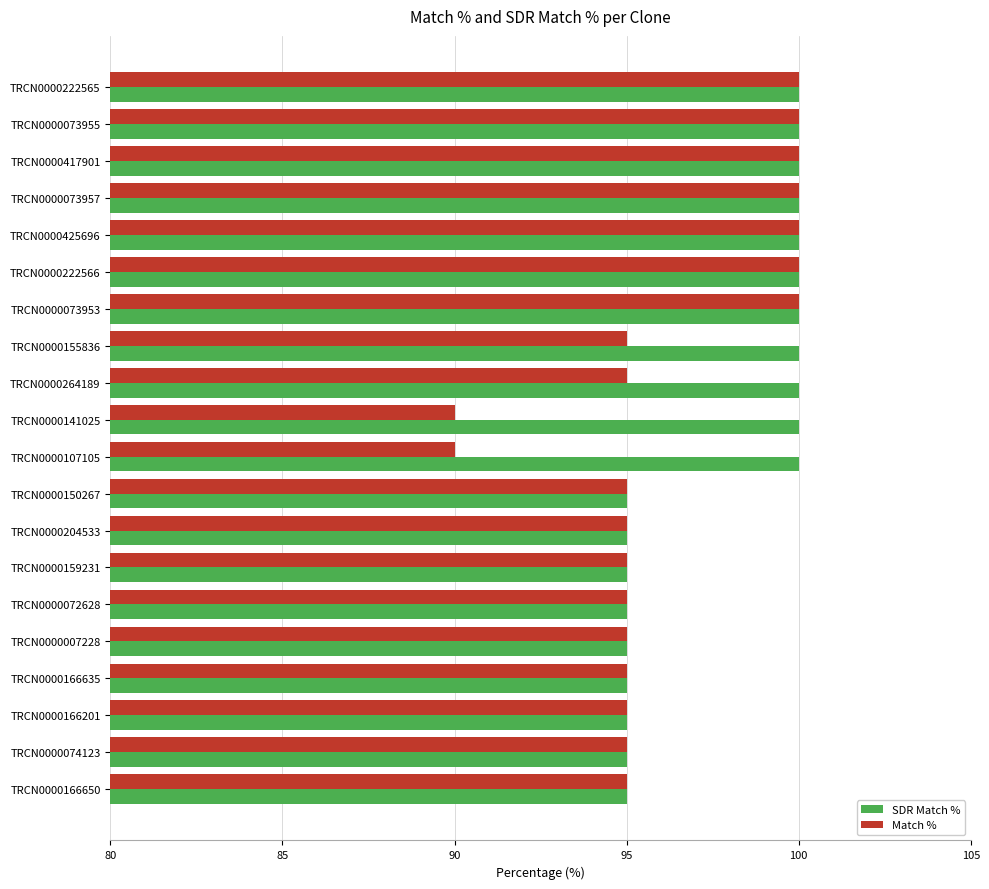

Rank the series by their average value, from highest to lowest.

SDR Match %, Match %